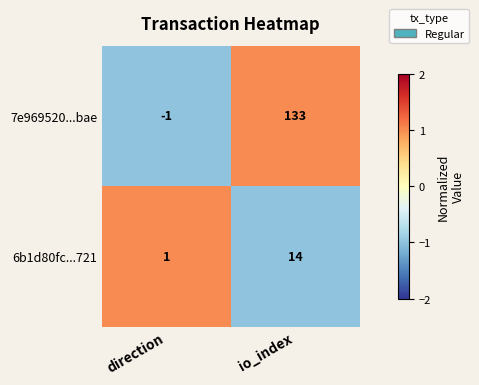

At which label is 6b1d80fc...721 closest to 7?

direction